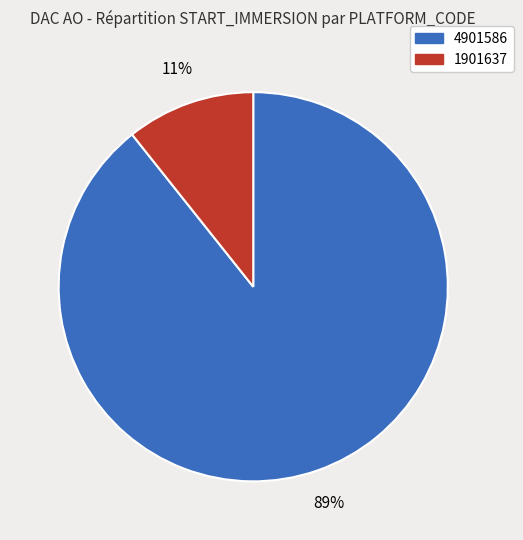

To the nearest percent, what is the average slice percentage?

50%